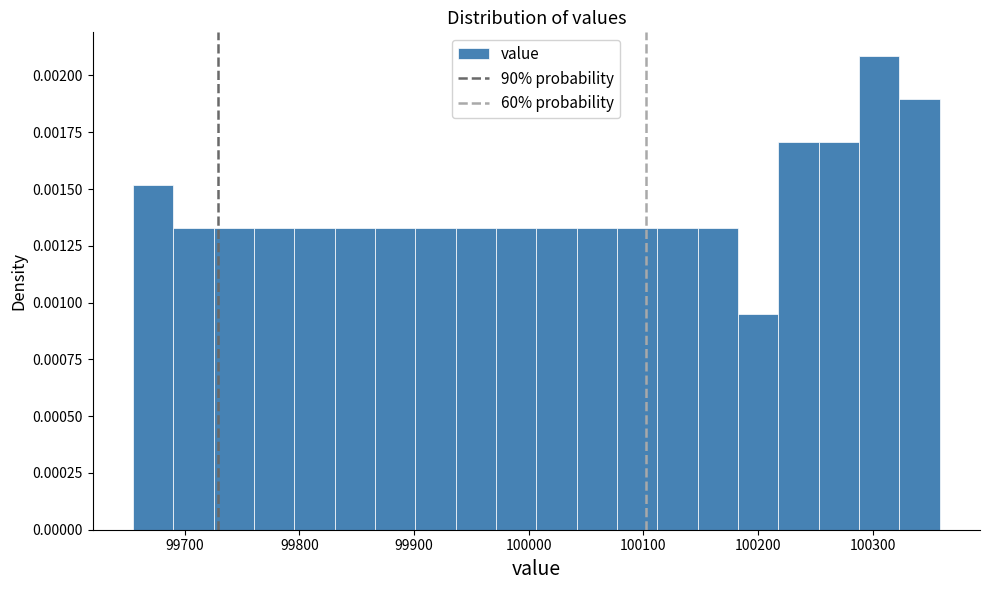

Read against the x-axis, roughly where is the centre of the tallest bar?

100310